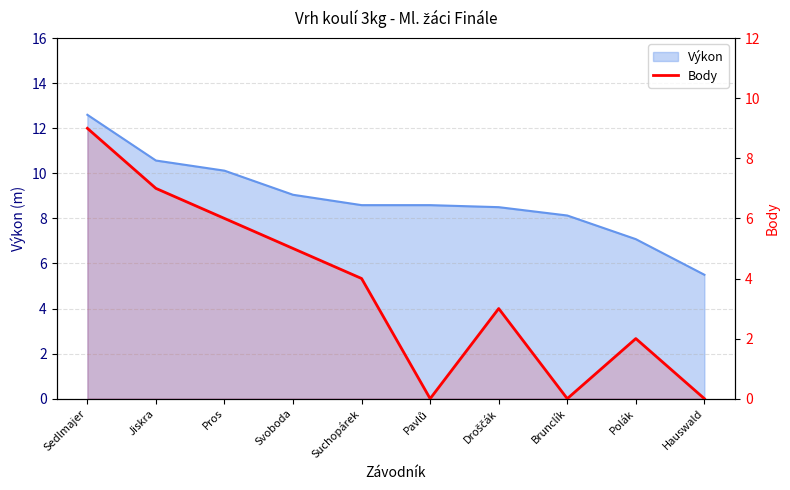

Reading left to right, what are all the values shown in this chart?

9	7	6	5	4	0	3	0	2	0